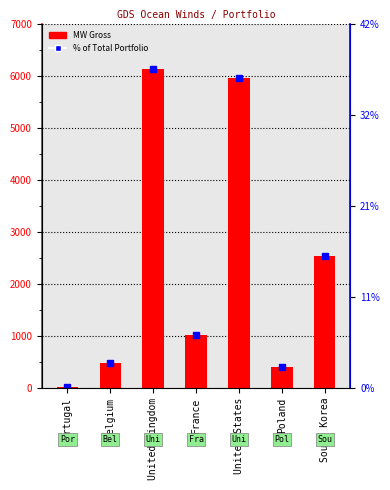

True or false: the data shows 6 at Portugal.

False